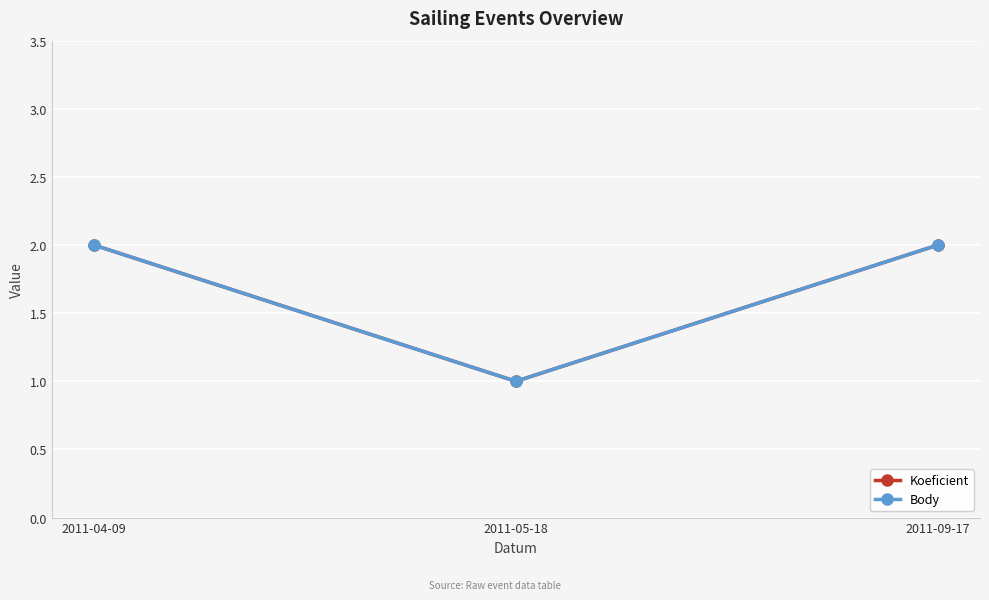

Reading left to right, list all the values displayed in this chart.

Koeficient: 2	1	2
Body: 2	1	2